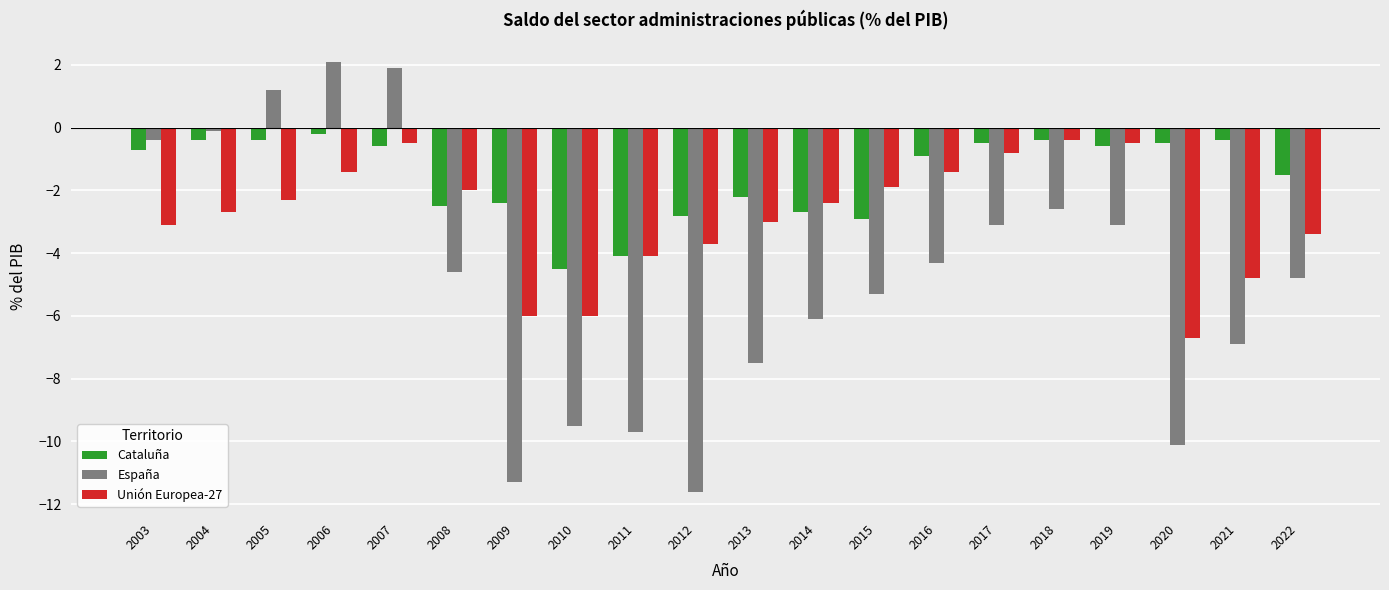

What is the sum of the Cataluña values at 2003 and 2021?

-1.1